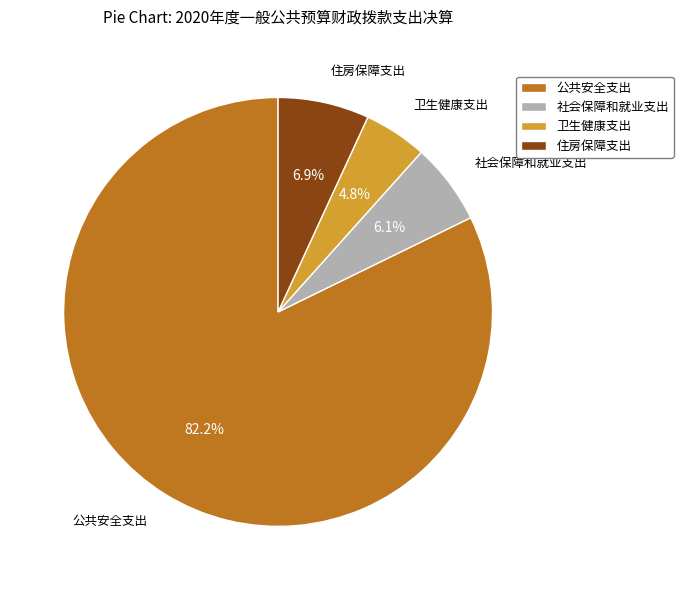

To the nearest percent, what is the difference between the 卫生健康支出 and 社会保障和就业支出 slice percentages?

1%